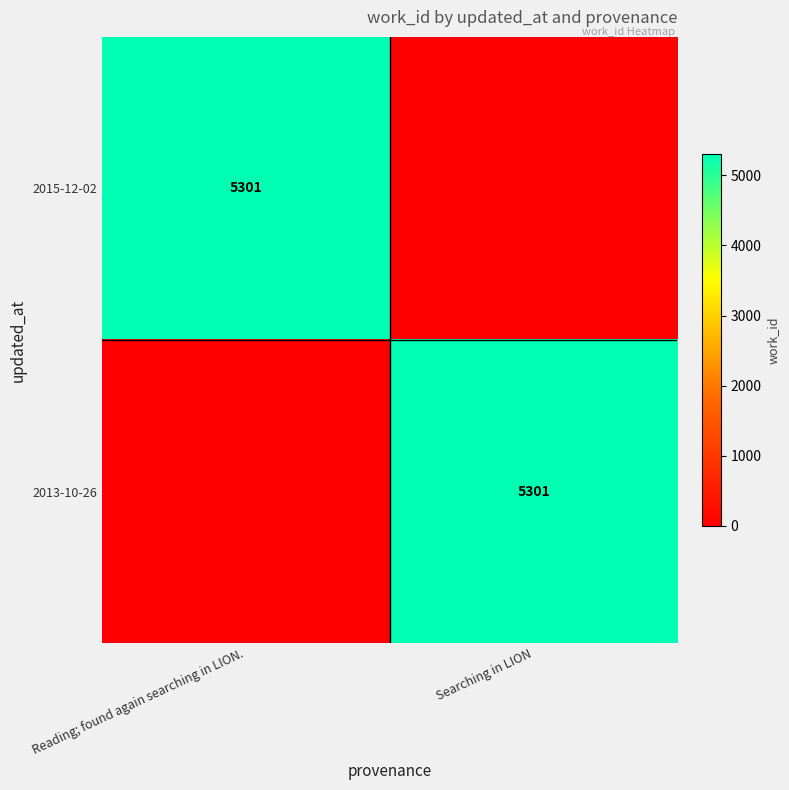

True or false: 2013-10-26 has a value of 5301 at Searching in LION.

True